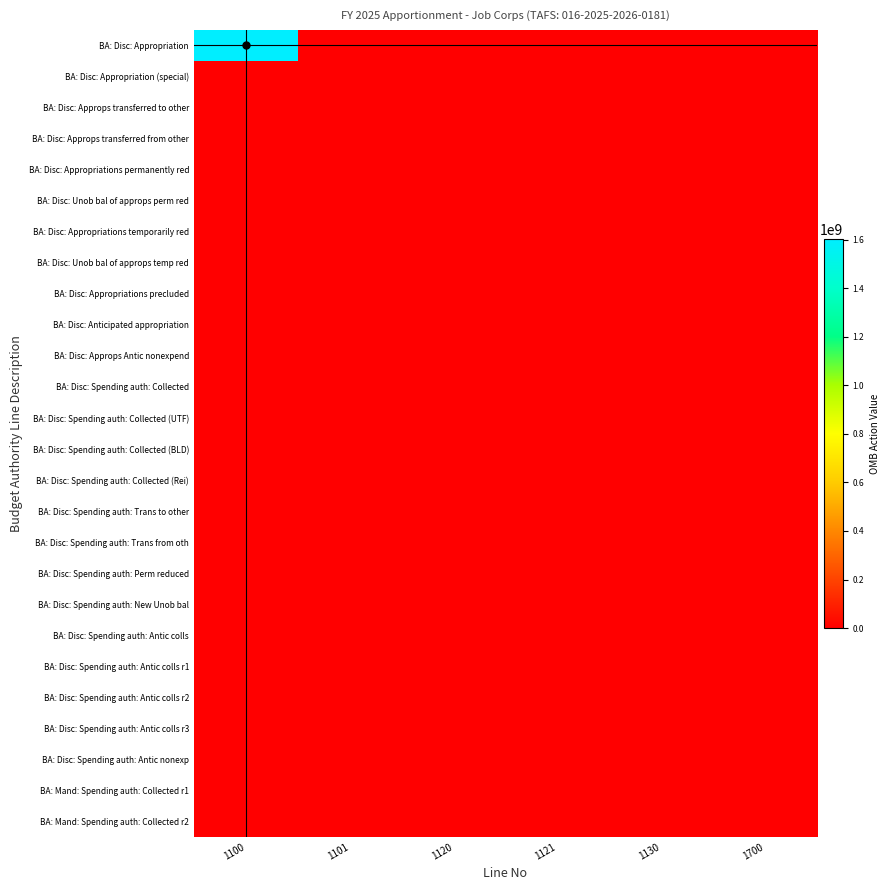

At how many categories does at least one series exceed 195563084?

1